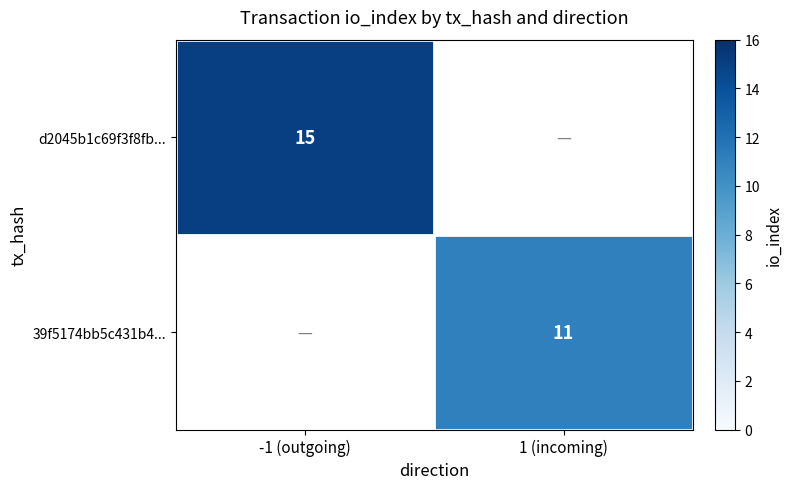

The d2045b1c69f3f8fb... series shows 7.6 at -1 (outgoing). True or false?

False